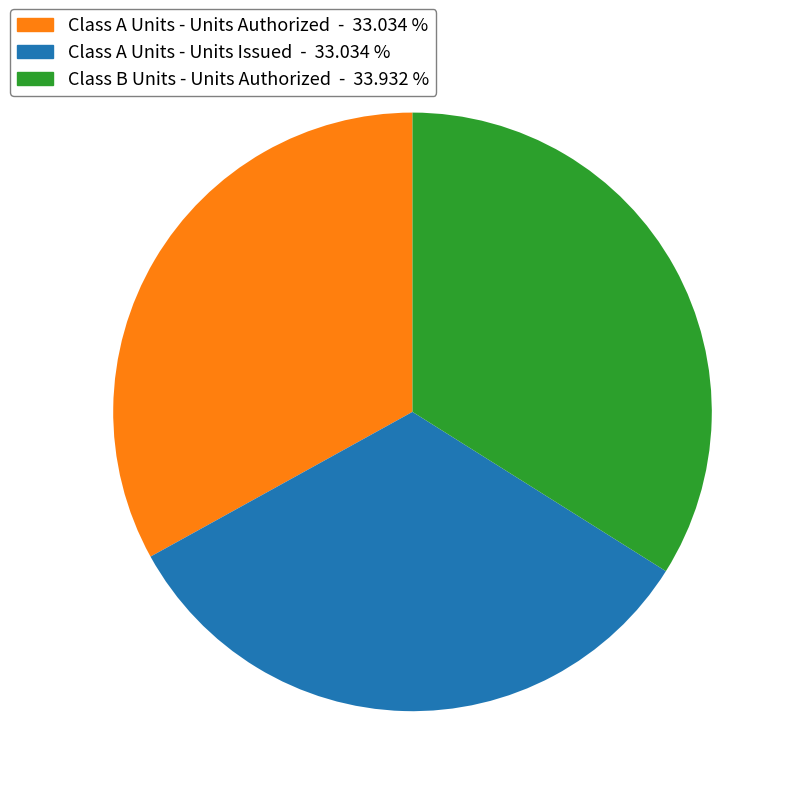

Count the number of slices in the pie.

3